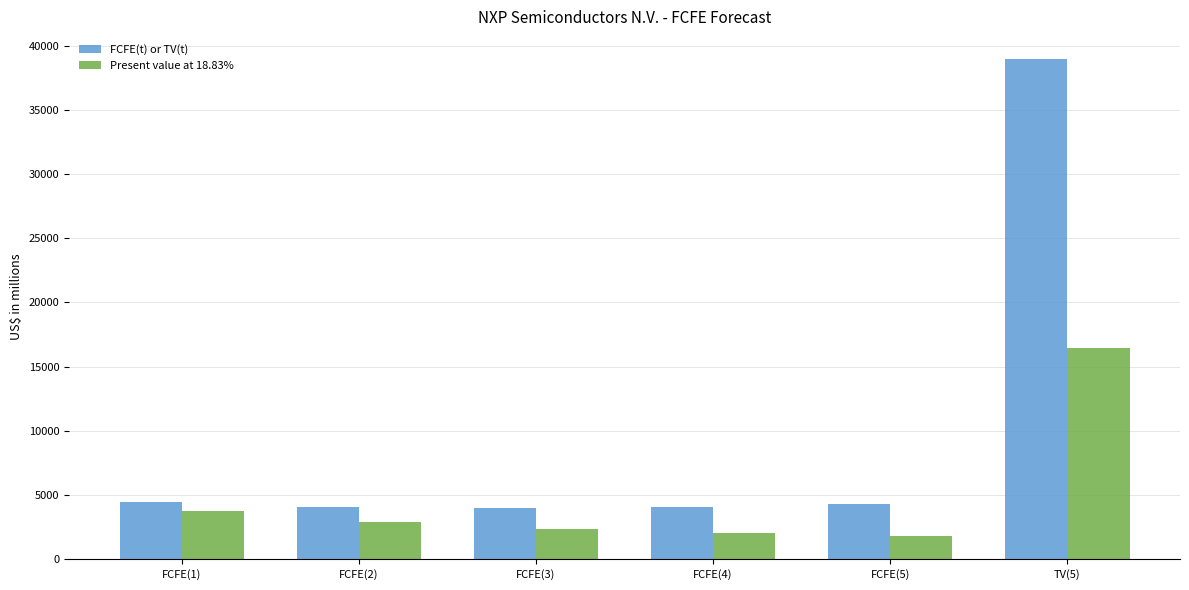

How many bars are there in total?

12